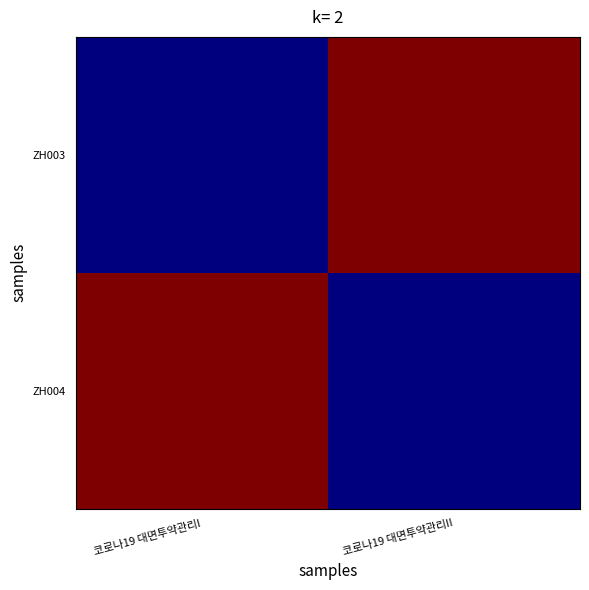

What is the smallest value displayed?

3120